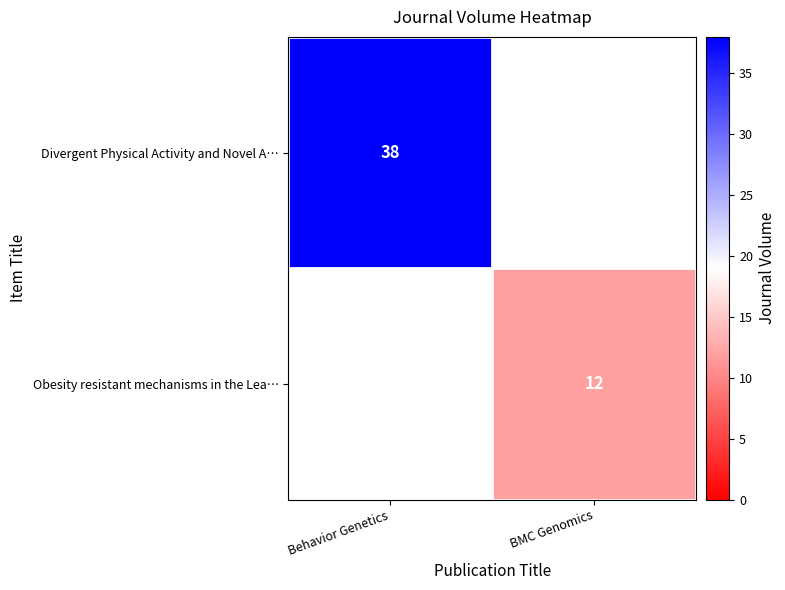

List the series in order of their peak value, lowest first.

Obesity resistant mechanisms in the Lea…, Divergent Physical Activity and Novel A…